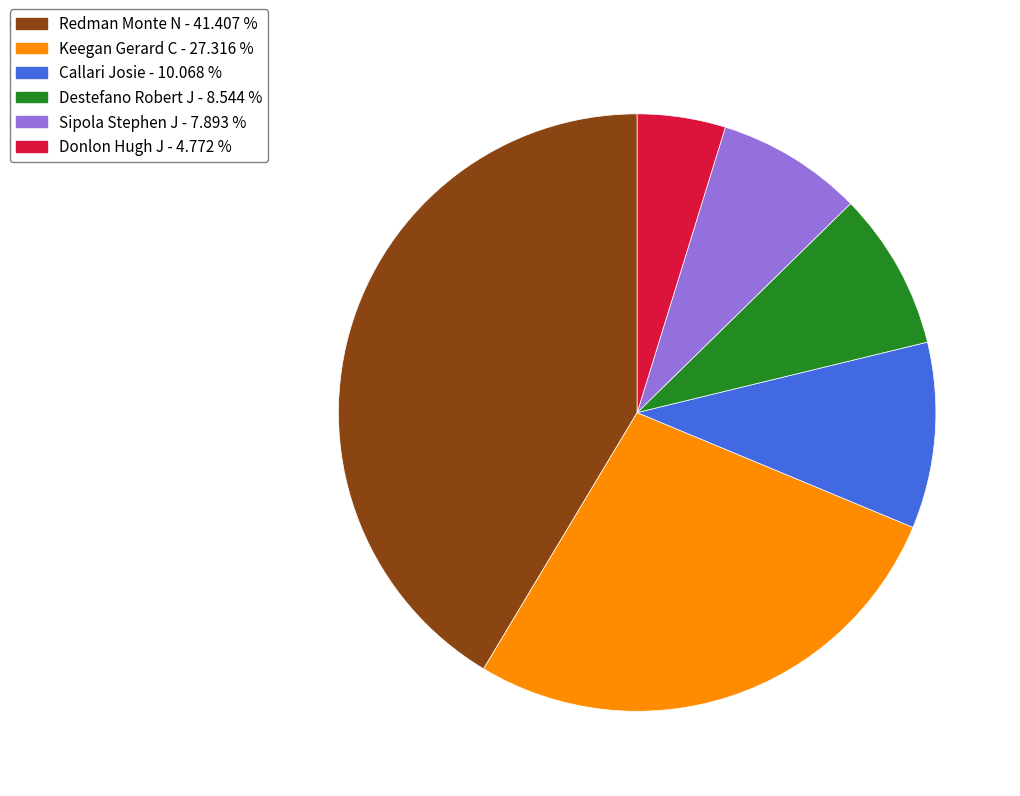

What is the ratio of the value at Redman Monte N - 41.407 % to the value at Donlon Hugh J - 4.772 %?

8.7